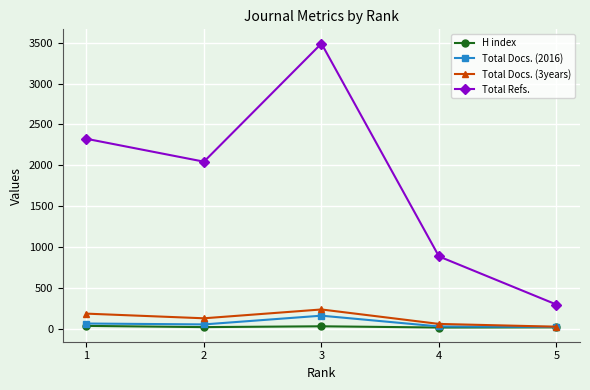

How many categories are shown in the chart?

5